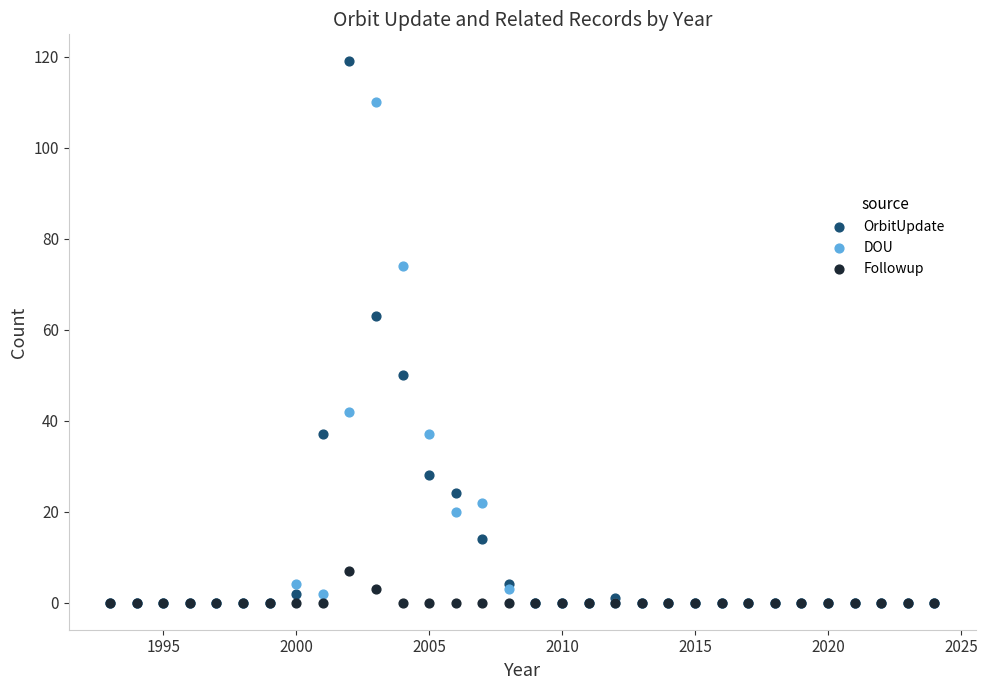

Across all series, what Y value is closest to 59?

63